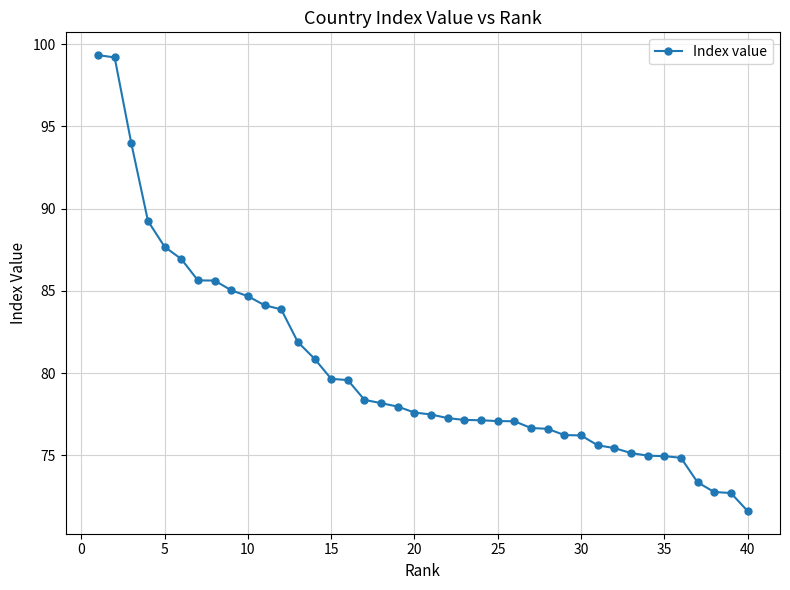

What is the minimum value shown in the chart?

71.6